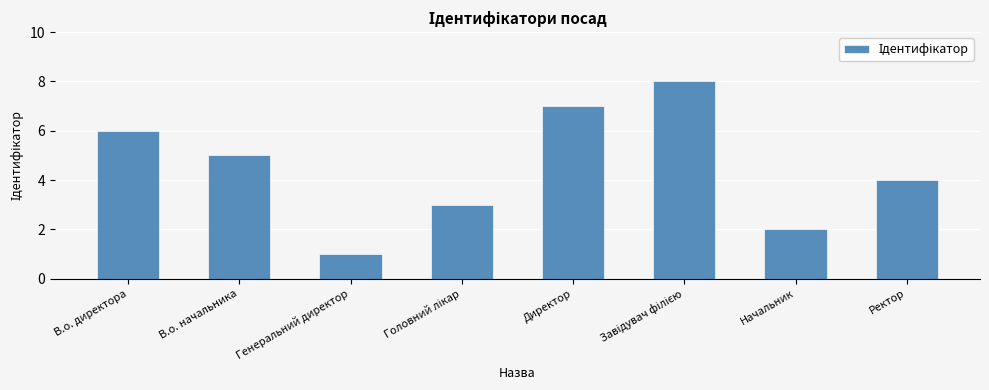

How many distinct data groups are displayed?

1